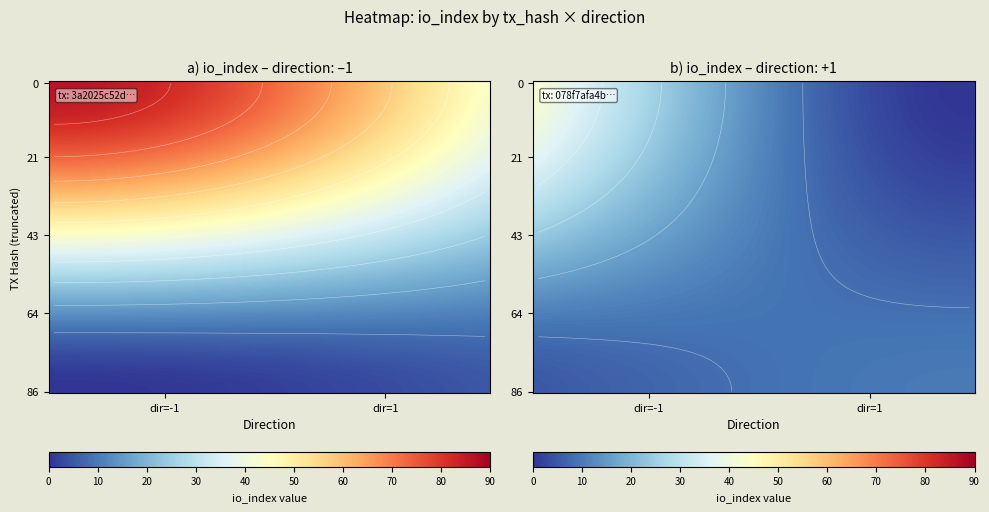

What is the average value of the 3a2025c52da65ee358d78bc282e796b2412bfb5 series?

42